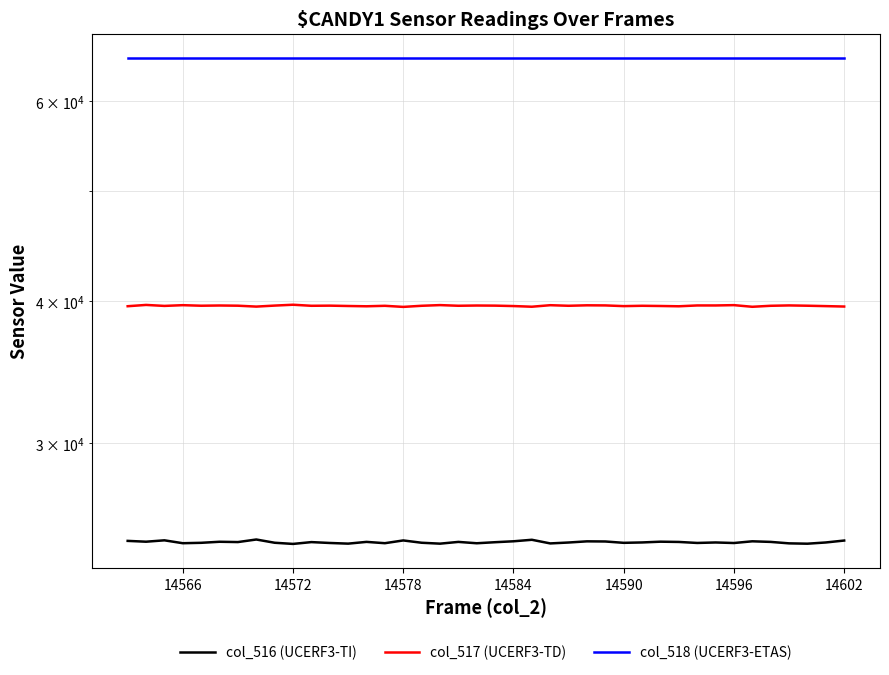

What is the value of the col_517 (UCERF3-TD) point at the 13th from the left?

39633